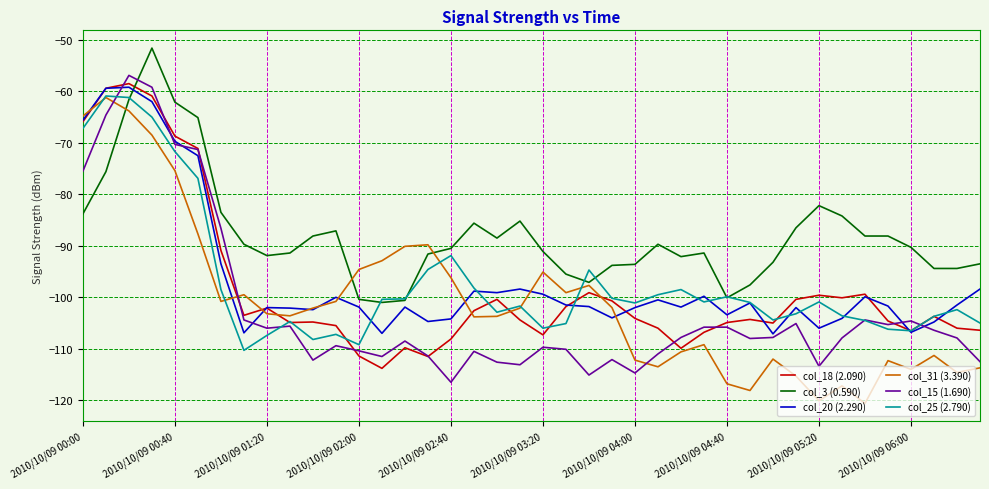

What is the highest value of the col_25 (2.790) series?

-60.9